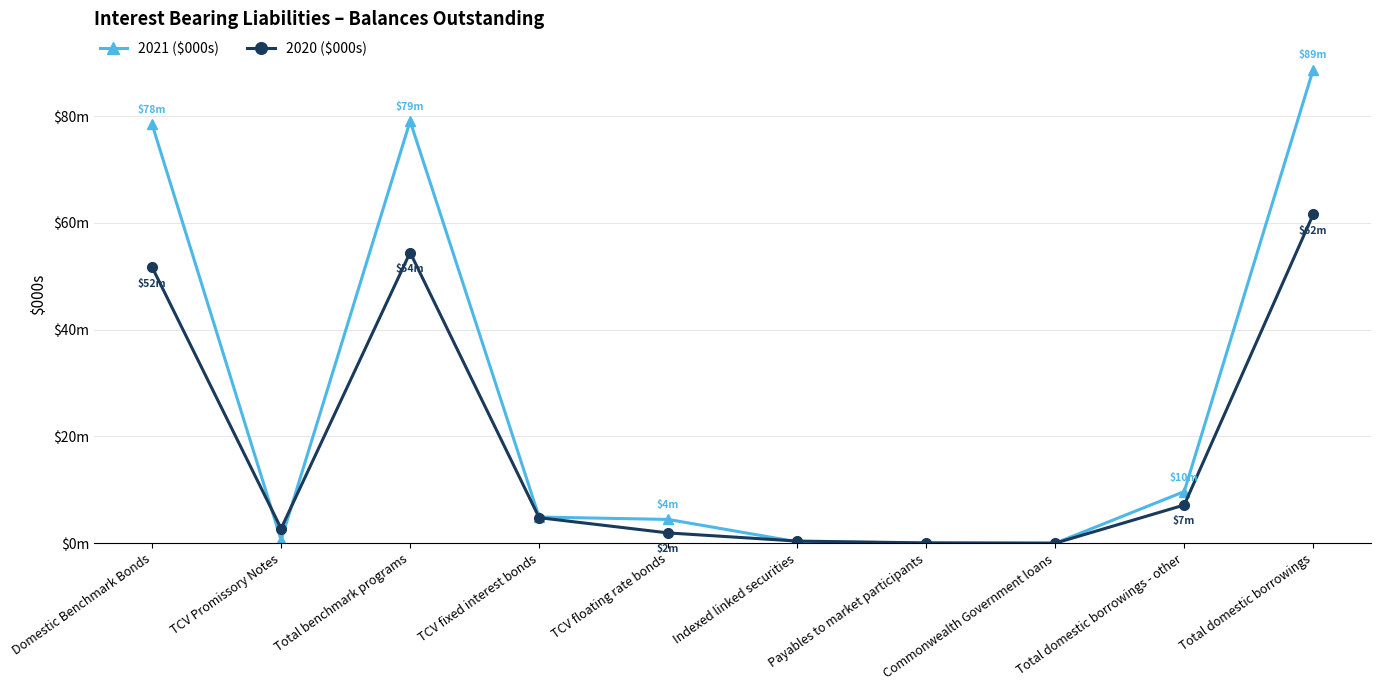

List the labels in order of 2021 ($000s) value, largest first.

Total domestic borrowings, Total benchmark programs, Domestic Benchmark Bonds, Total domestic borrowings - other, TCV fixed interest bonds, TCV floating rate bonds, TCV Promissory Notes, Indexed linked securities, Payables to market participants, Commonwealth Government loans